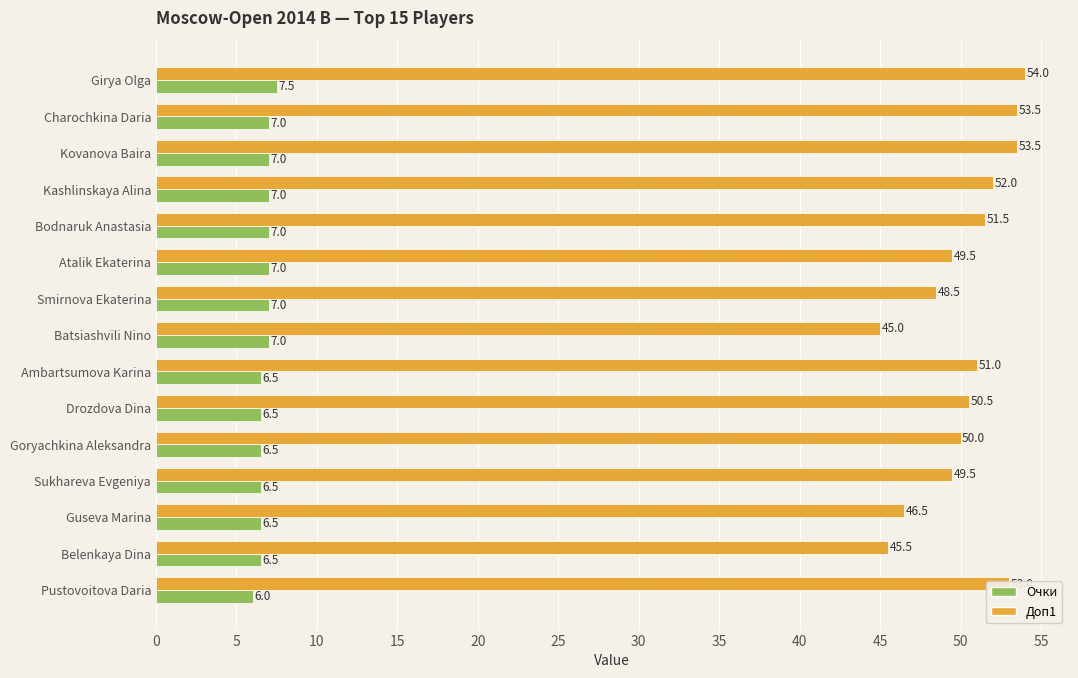

True or false: Доп1 has a value of 50.0 at Goryachkina Aleksandra.

True